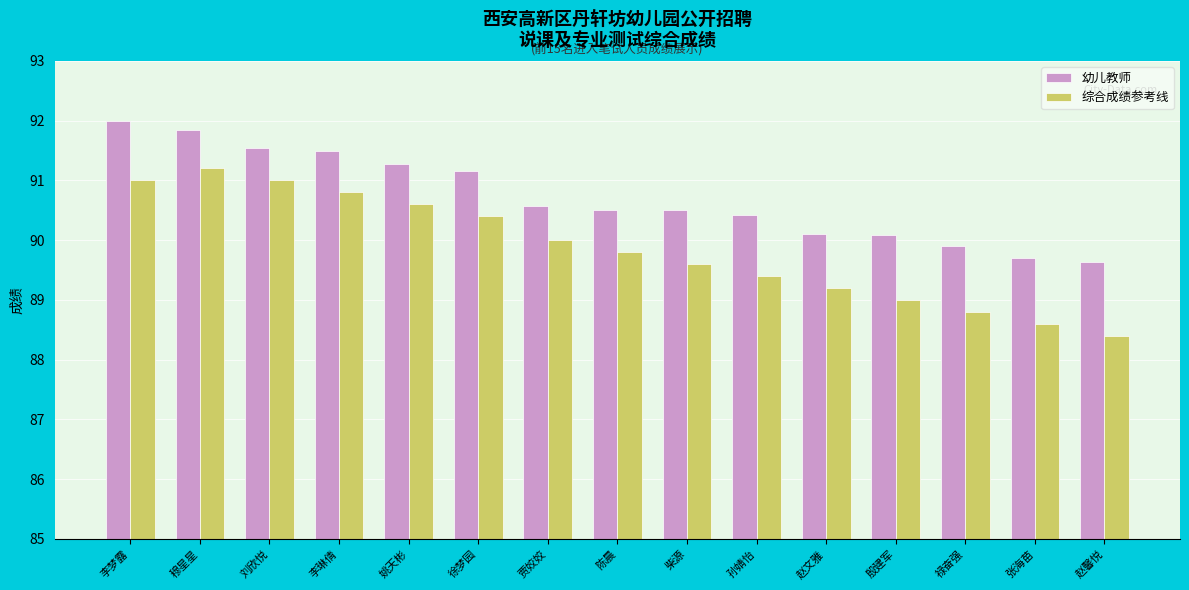

At which label does 综合成绩参考线 reach its peak?

穆星星